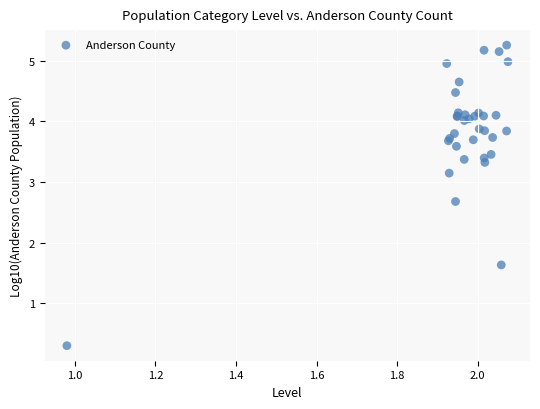

What Y value in the scatter plot is closest to 2?

1.6